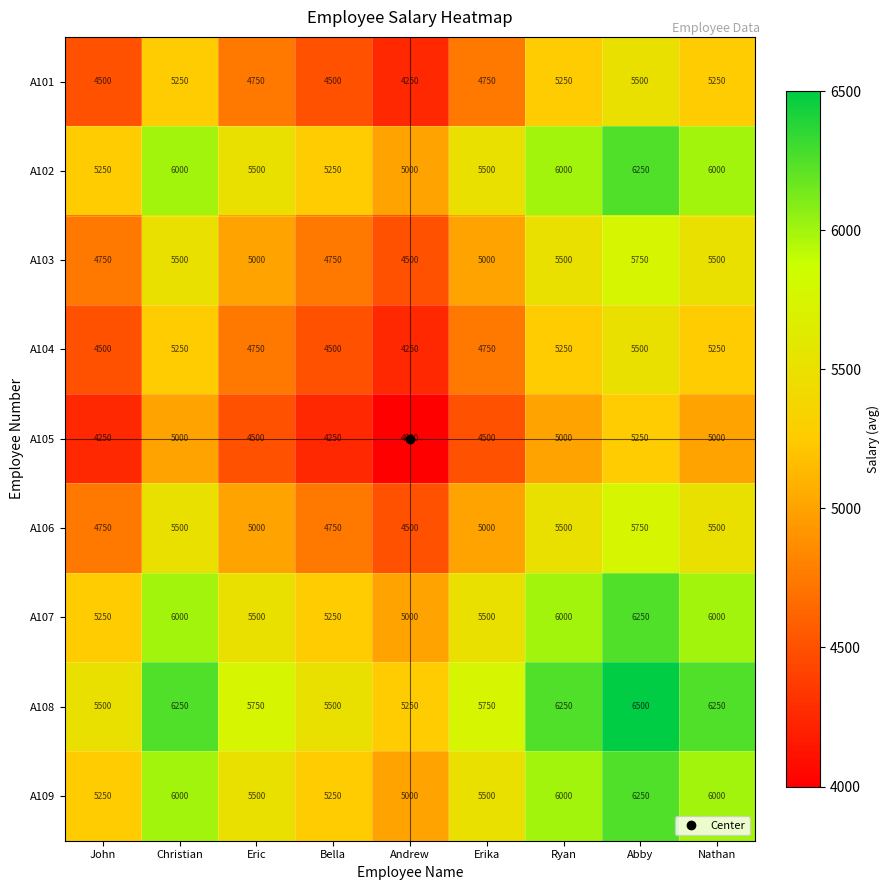

How many A102 values are between 5250 and 6000?

7